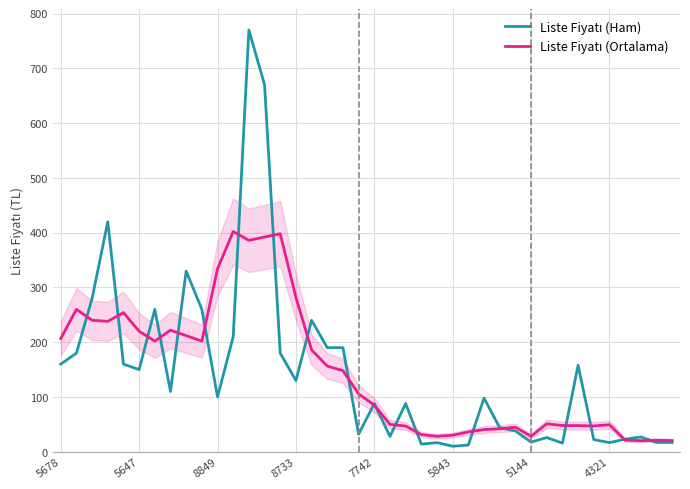

List the series in order of their peak value, lowest first.

Liste Fiyatı (Ortalama), Liste Fiyatı (Ham)